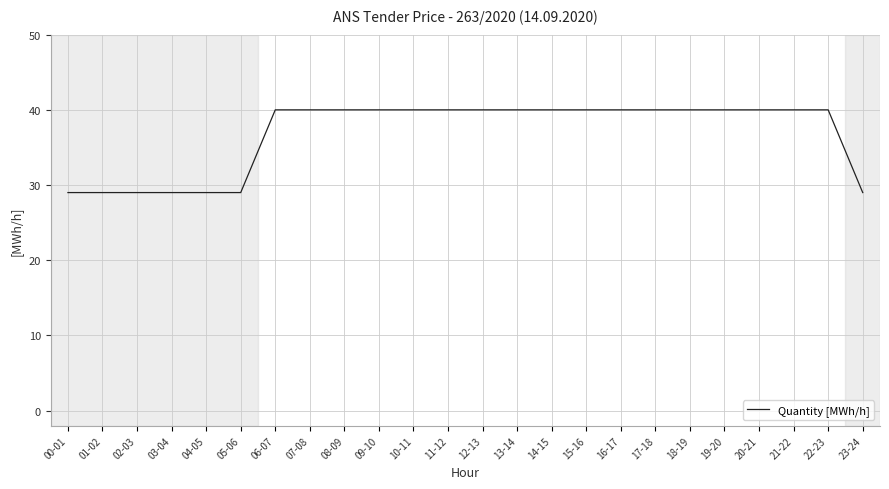

What position from the left is 04-05?

5